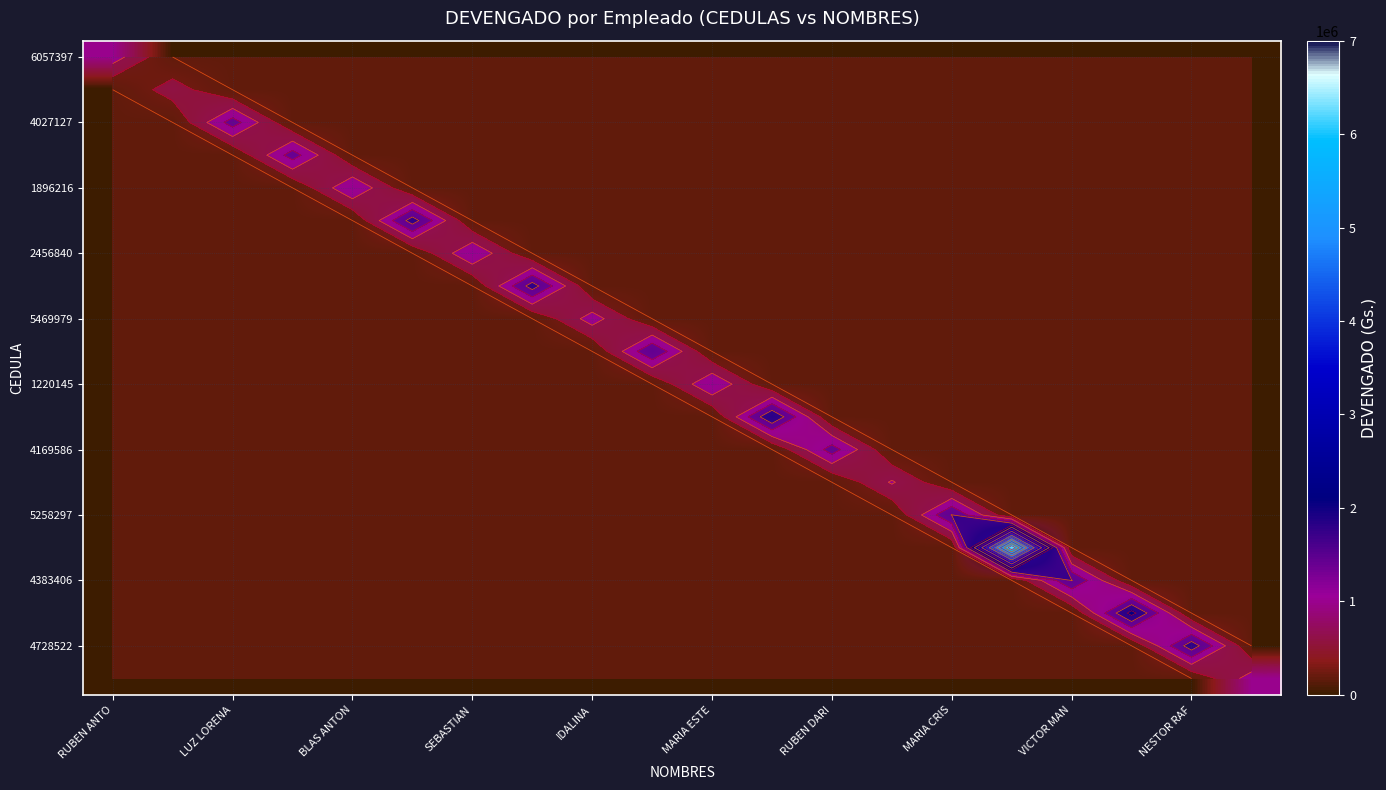

How many series are shown in this chart?

20